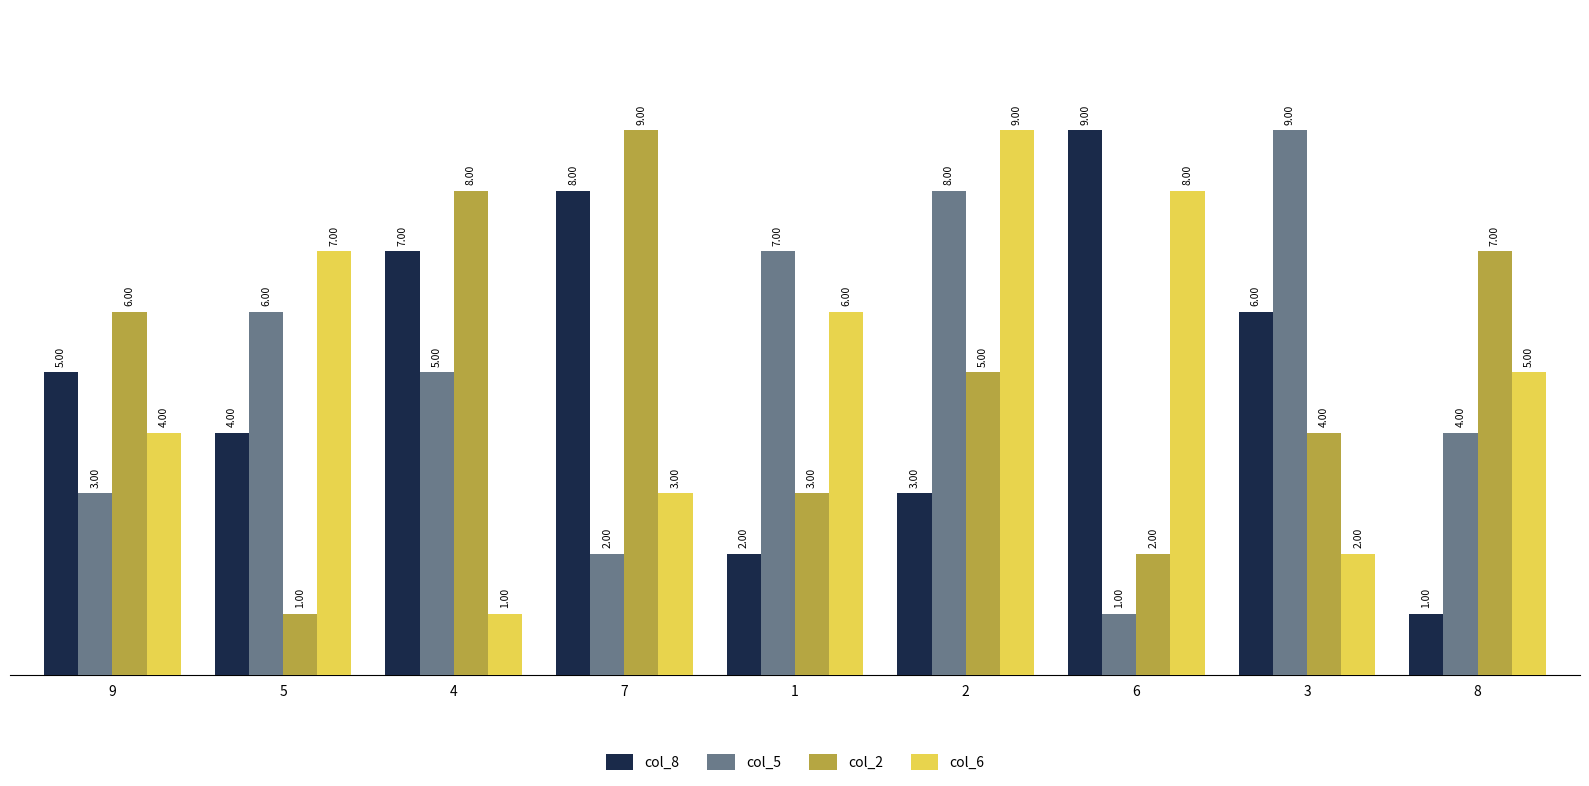

What is the spread (max minus min) of values at 1?

5